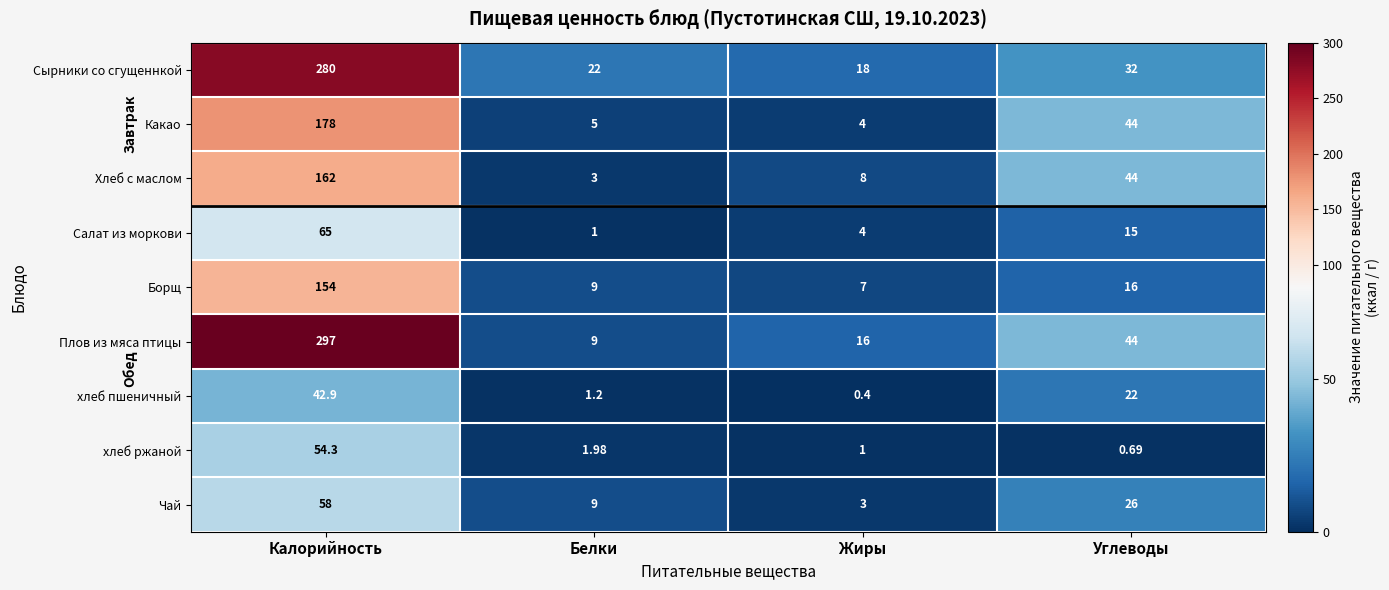

Which series has the largest total across all categories?

Плов из мяса птицы